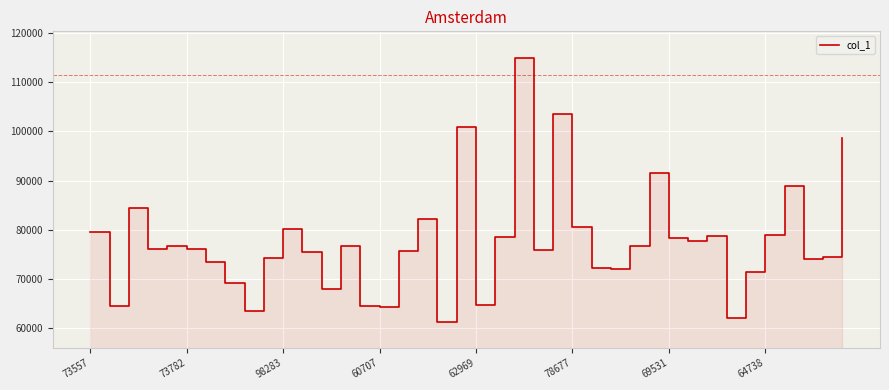

Count the number of data series in this chart.

1